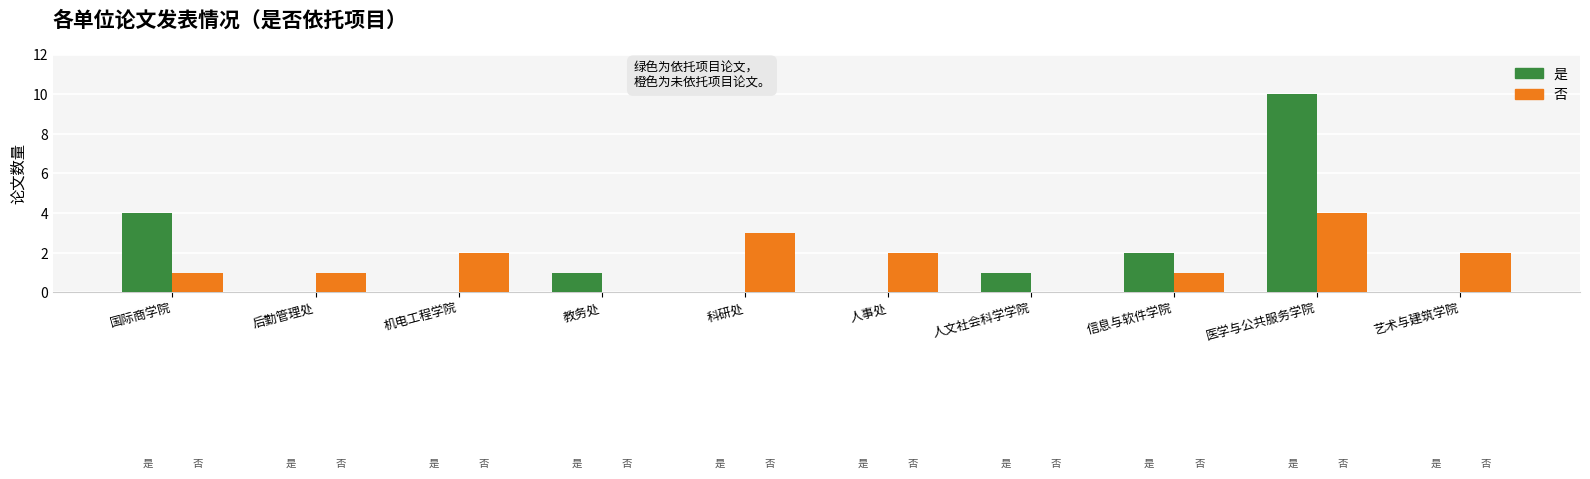

Which series changed the most between 国际商学院 and 人事处?

是